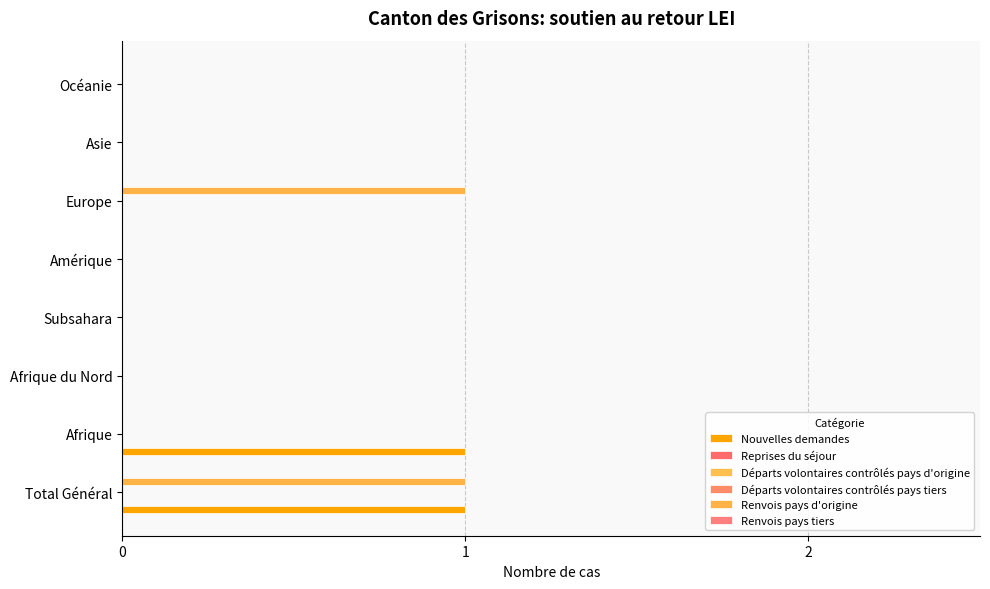

Reading right to left, what are all the values shown in this chart?

Nouvelles demandes: 0.0	0.0	0.0	0.0	0.0	0.0	1.0	1.0
Reprises du séjour: 0.1	0.1	0.1	0.1	0.1	0.1	0.1	0.1
Départs volontaires contrôlés pays d'origine: 0.1	0.1	0.1	0.1	0.1	0.1	0.1	0.1
Départs volontaires contrôlés pays tiers: 0.1	0.1	0.1	0.1	0.1	0.1	0.1	0.1
Renvois pays d'origine: 0.0	0.0	1.0	0.0	0.0	0.0	0.0	1.0
Renvois pays tiers: 0.1	0.1	0.1	0.1	0.1	0.1	0.1	0.1